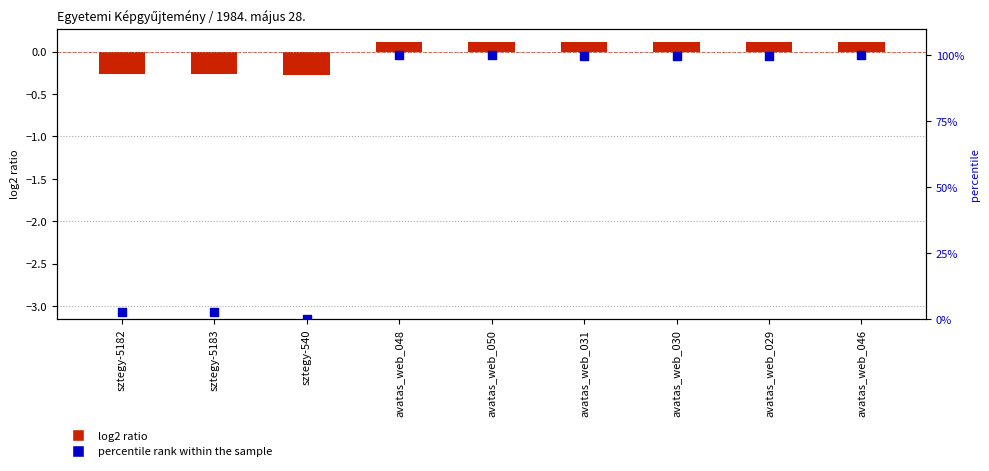

At which category is the sum across all series the highest?

avatas_web_050